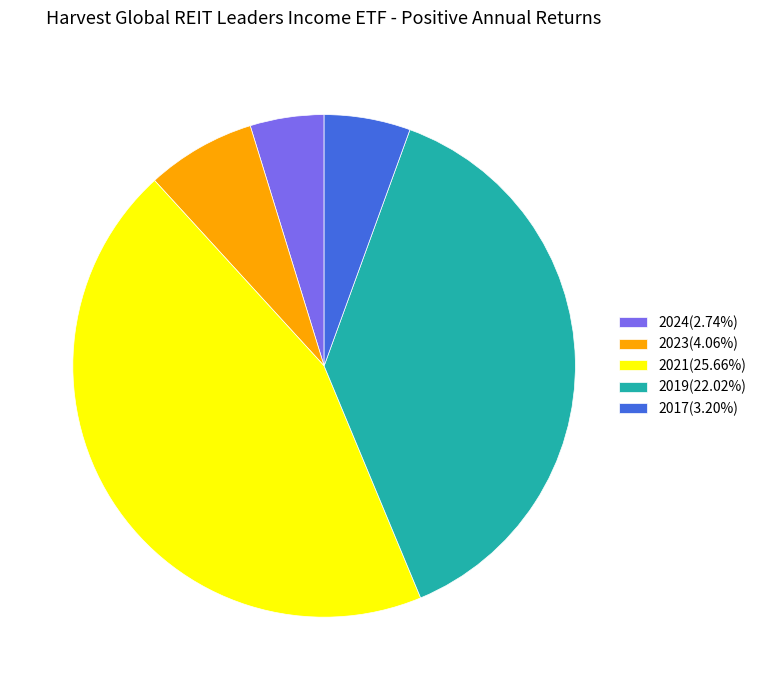

Does 2023(4.06%) represent more than half of the total?

No